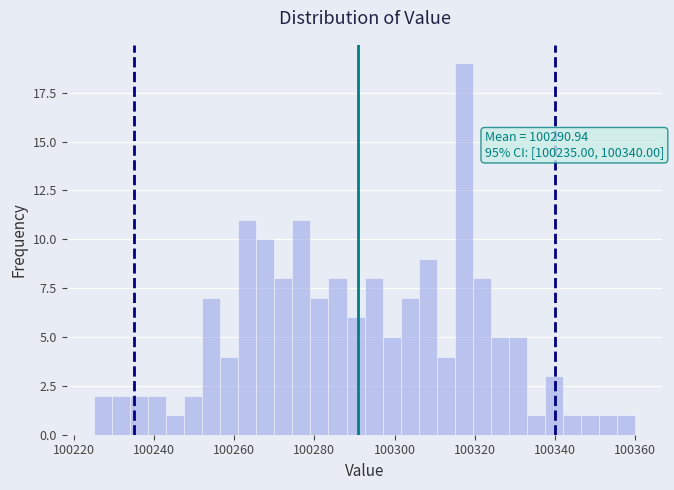

Around what value on the x-axis is the tallest bar? Give the approximate position of its centre, as read against the axis.

100318